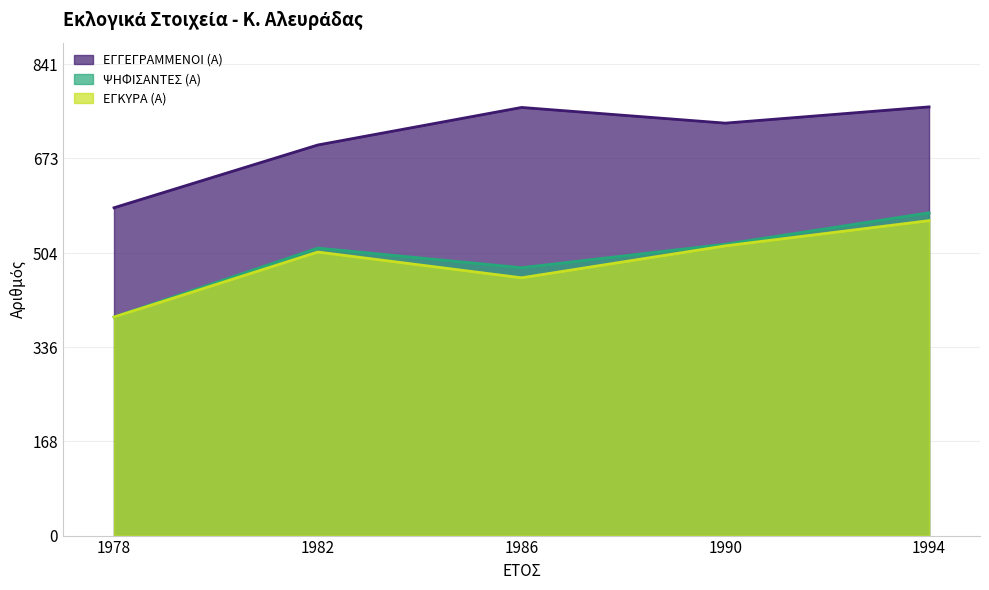

How many values in the ΕΓΚΥΡΑ (Α) series are below 506?

2